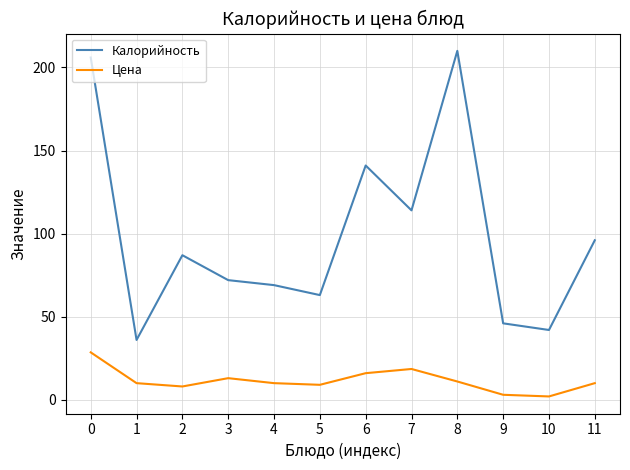

Does the chart display data point markers on the line(s)?

No